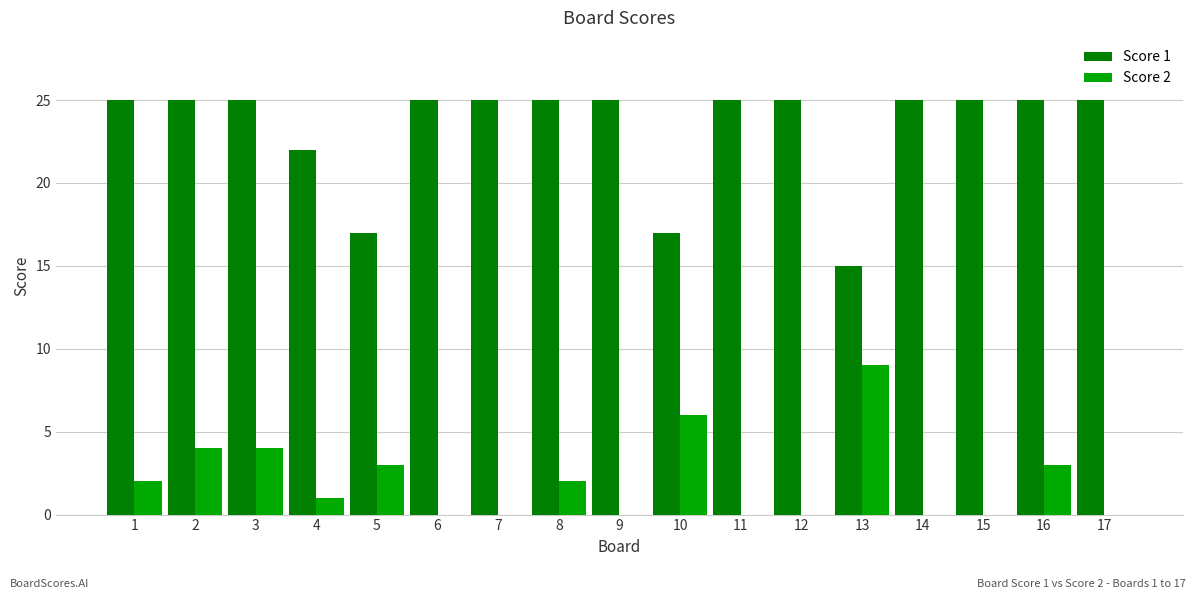

Which series has the largest range (max minus min)?

Score 1